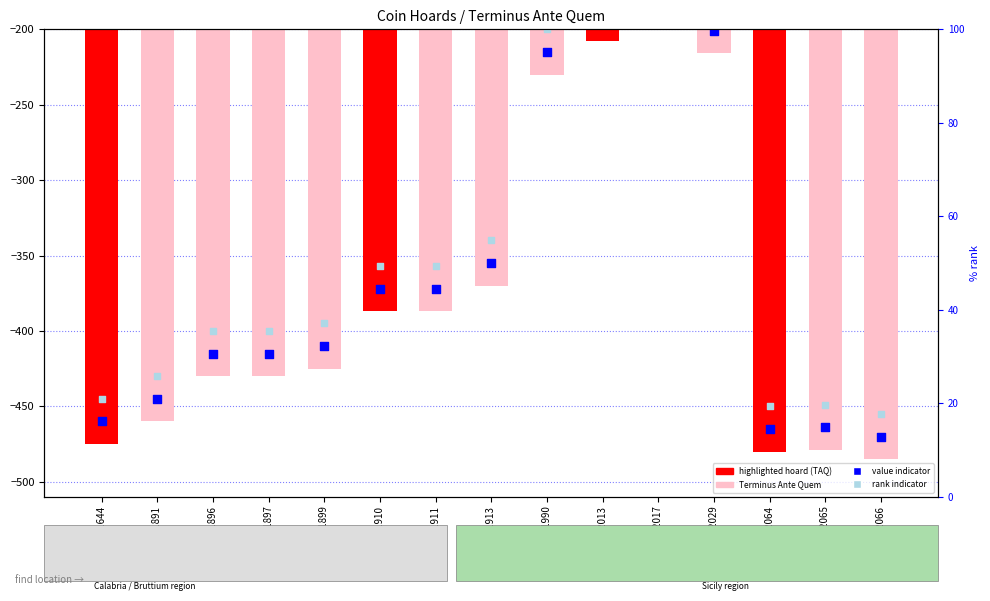

Which series contains the highest Y value?

rank indicator